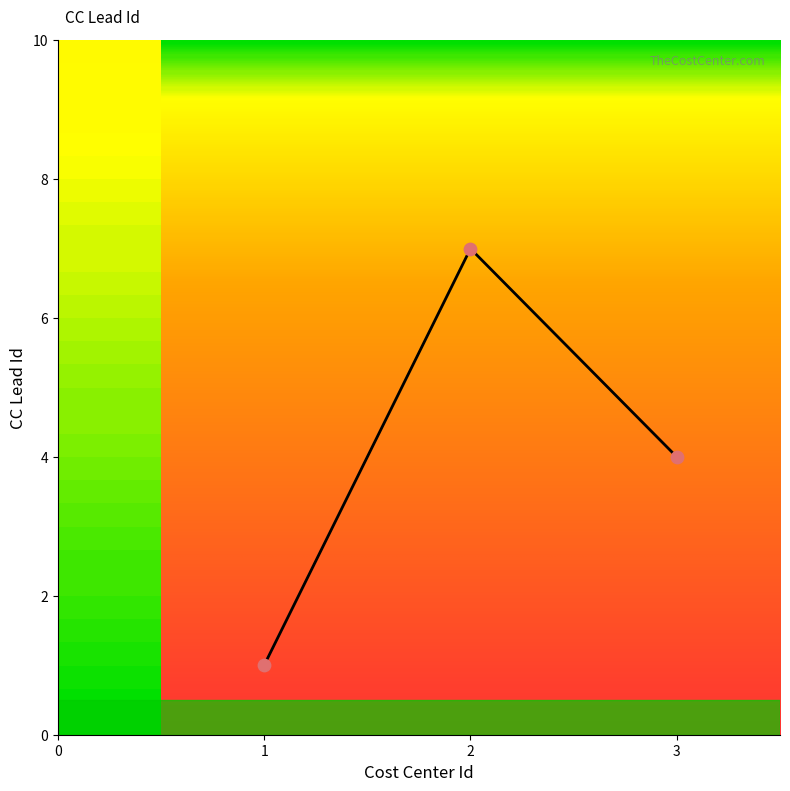

Which has a higher value, 2 or 3?

2